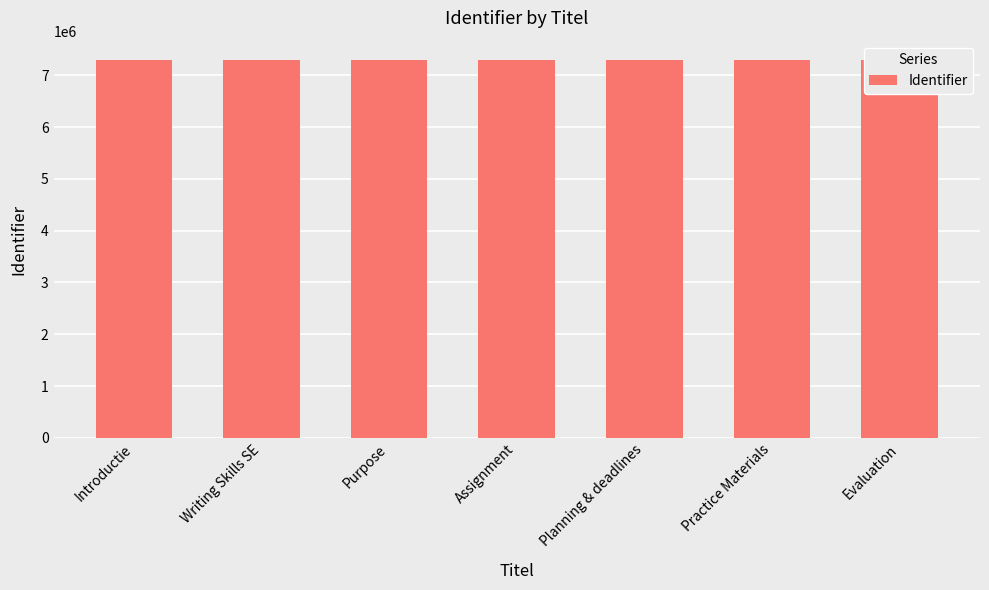

Between Practice Materials and Assignment, which is larger?

Practice Materials